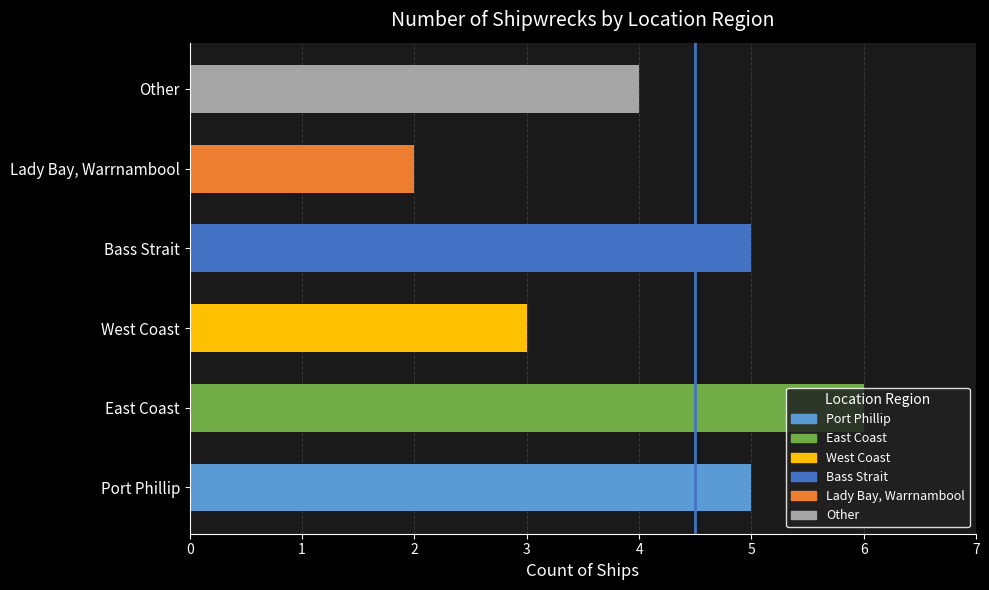

What is the sum of the values at Lady Bay, Warrnambool and West Coast?

5